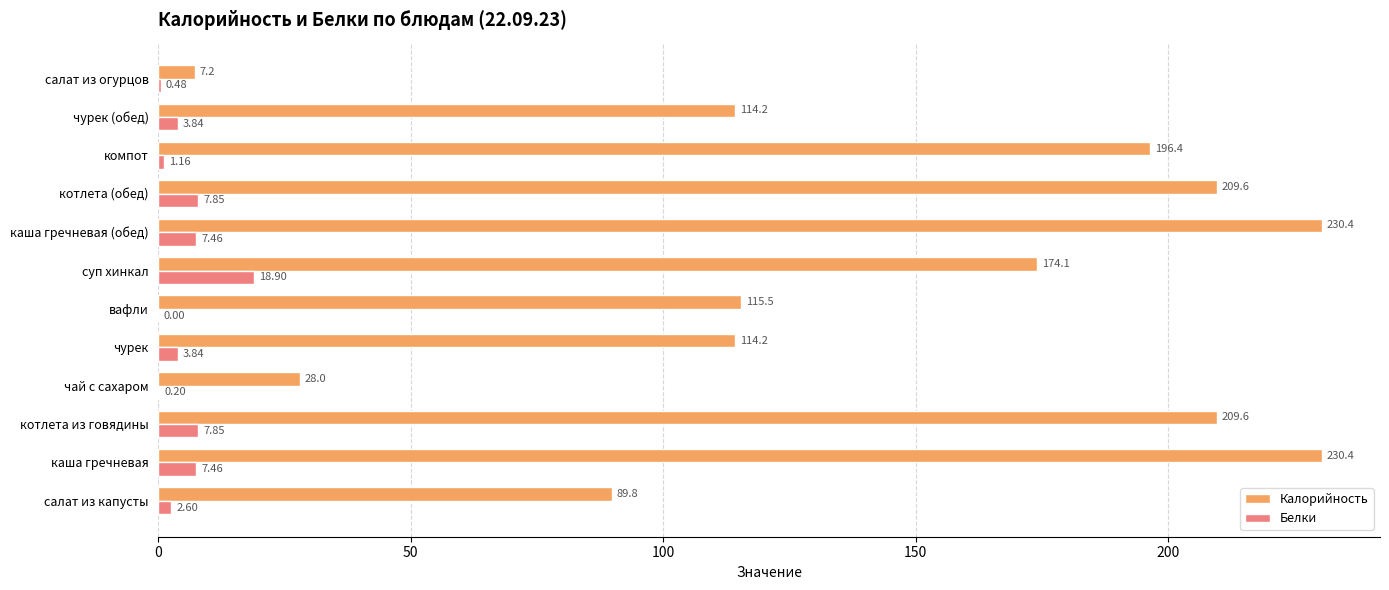

Which category has the highest value in the Белки series?

суп хинкал